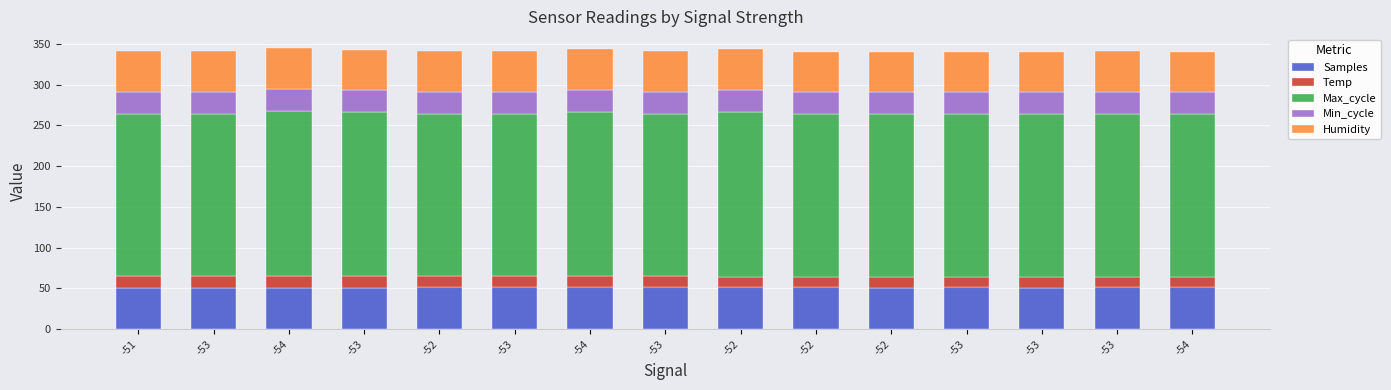

How many bars are there in total?

15